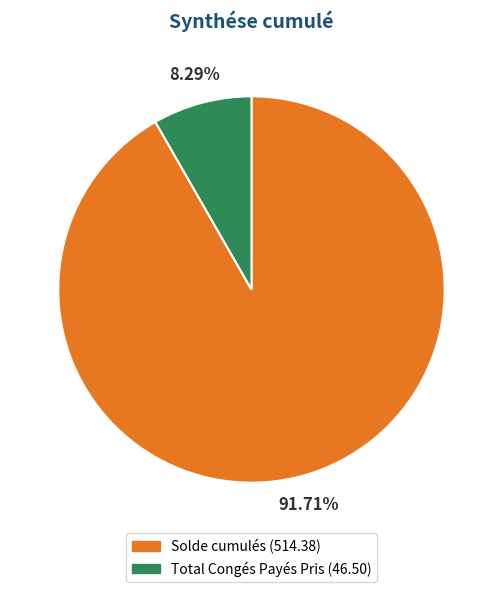

Which slice is the smallest?

Total Congés Payés Pris